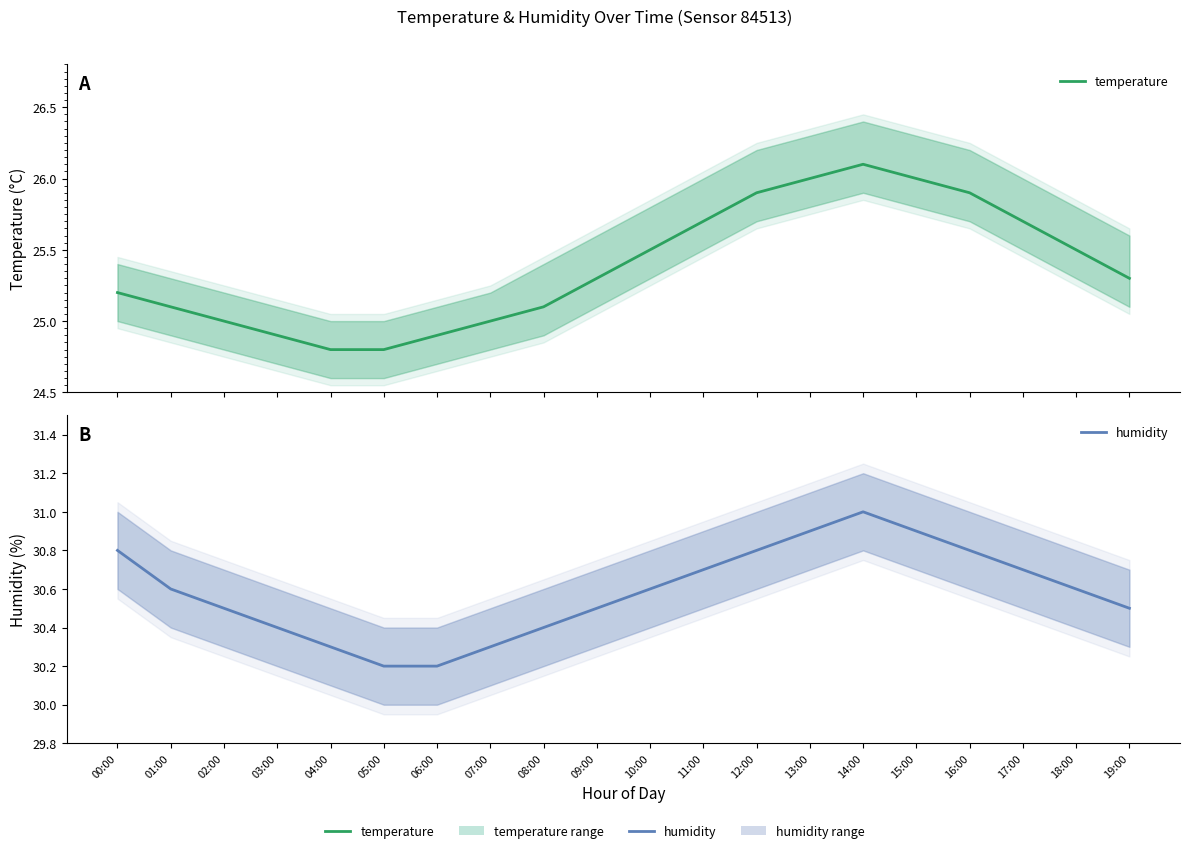

True or false: temperature has more than 0 points higher than both neighbors.

True